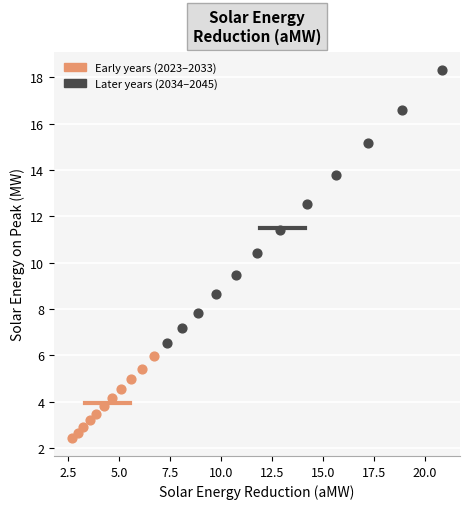

Which series contains the lowest Y value?

Early years (2023–2033)